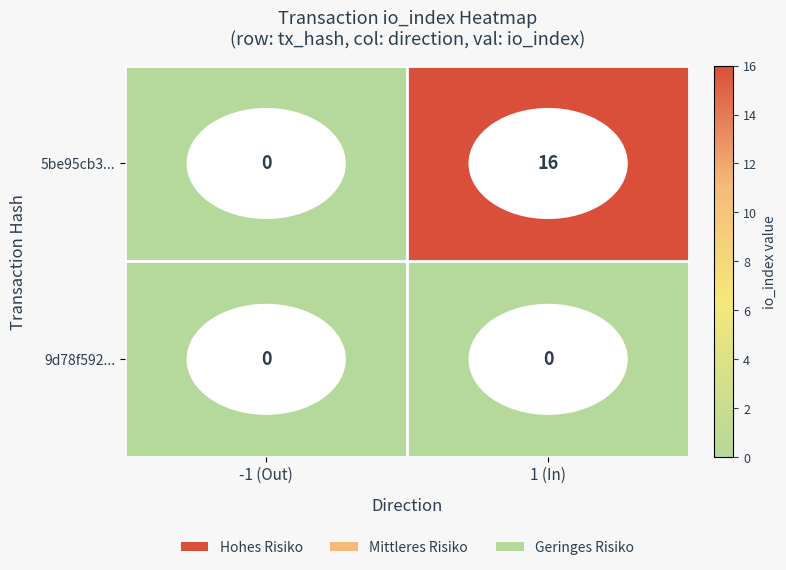

Which series changed the most between -1 (Out) and 1 (In)?

5be95cb3...